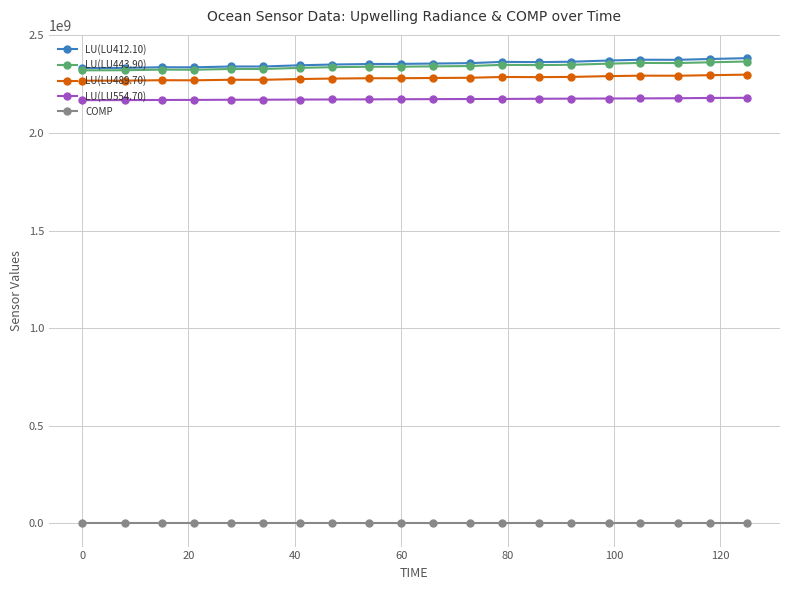

How many values in the LU(LU443.90) series are below 2341380141?

10